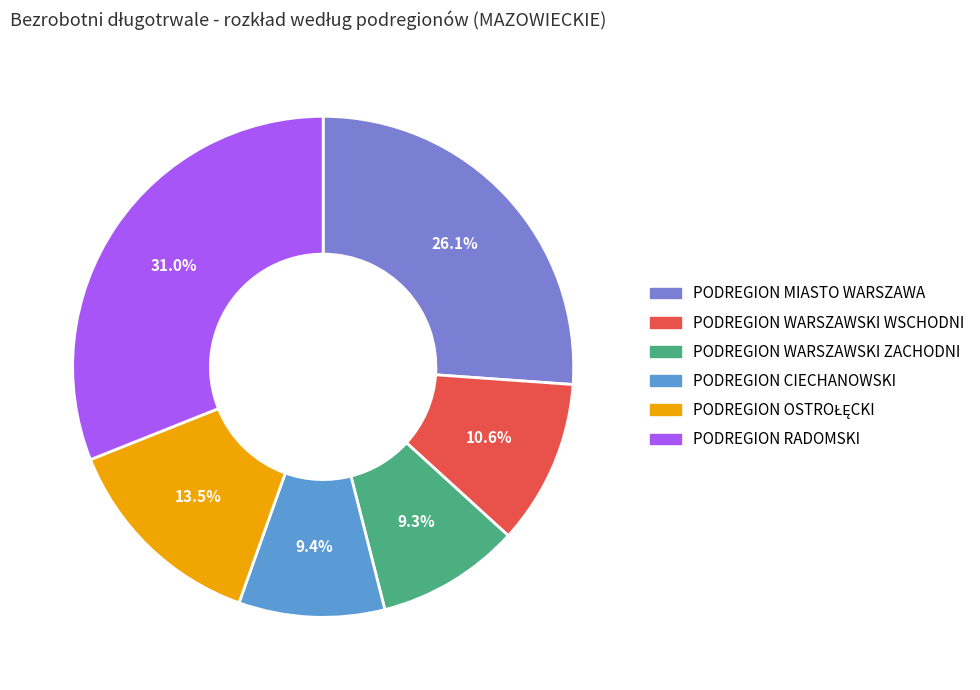

Is there any slice that represents more than half of the pie?

No